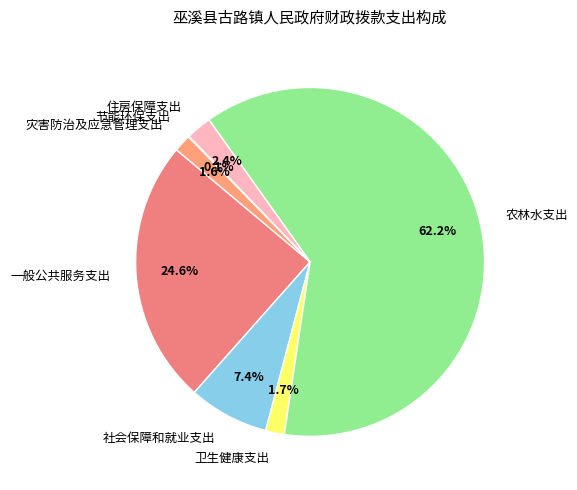

Combined, do 一般公共服务支出 and 灾害防治及应急管理支出 account for over 50%?

No